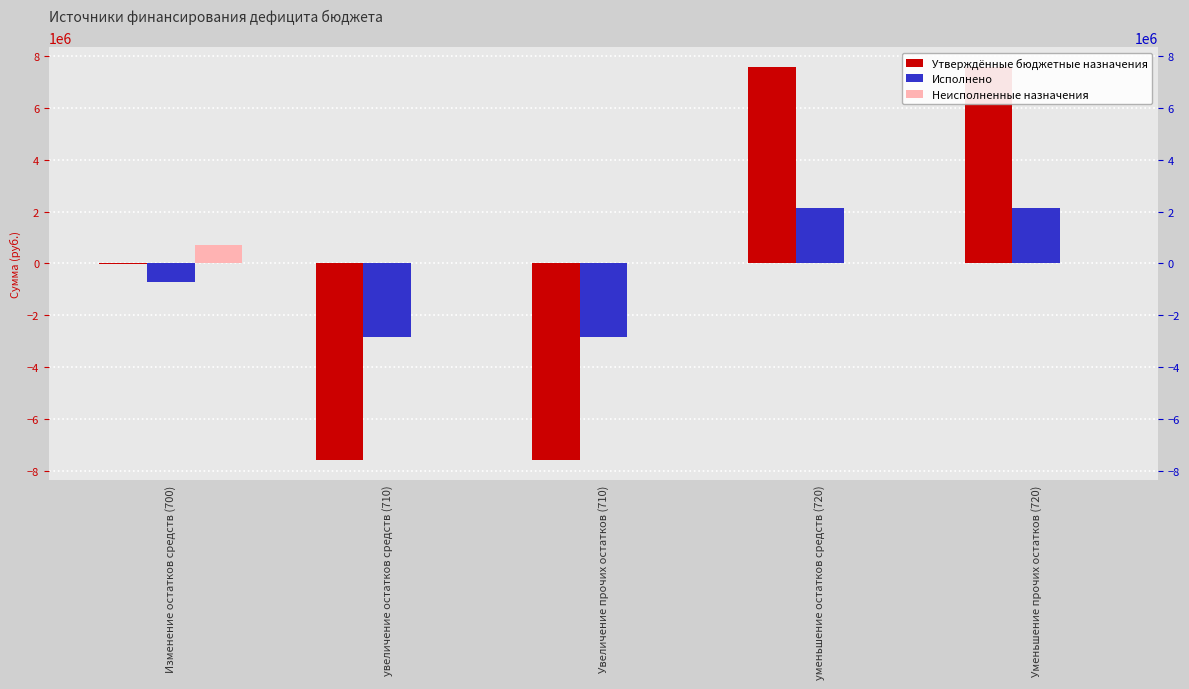

Reading left to right, what are all the values shown in this chart?

Утверждённые бюджетные назначения: -679.0	-7559174.7	-7559174.7	7558495.7	7558495.7
Исполнено: -707093.2	-2844807.5	-2844807.5	2137714.3	2137714.3
Неисполненные назначения: 706414.2	0.0	0.0	0.0	0.0